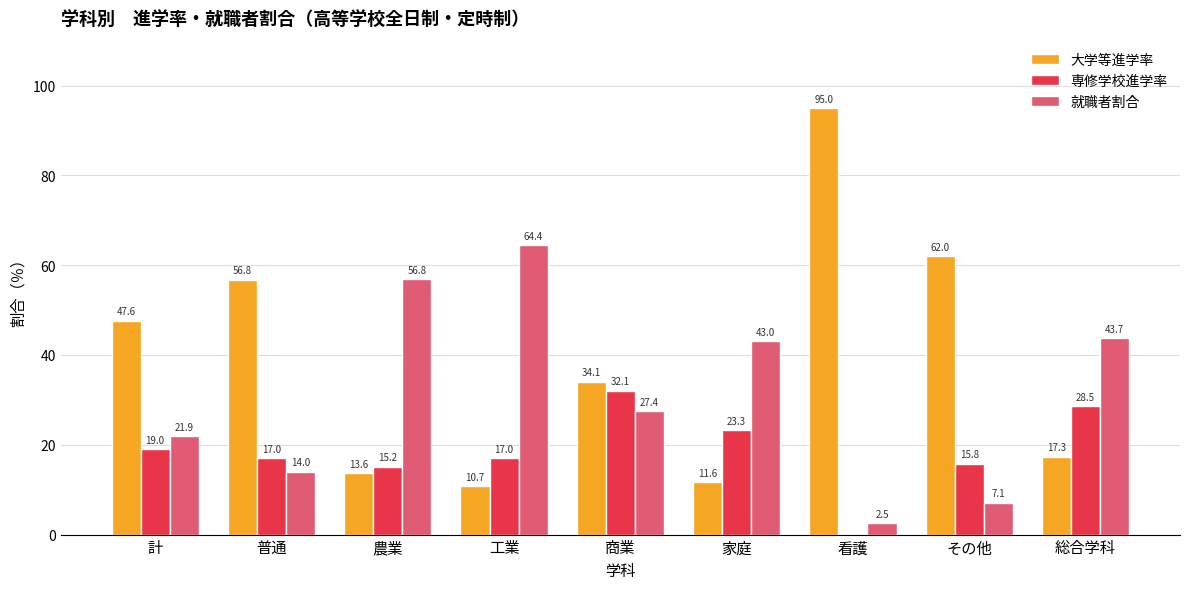

Which series has the widest spread of values?

大学等進学率